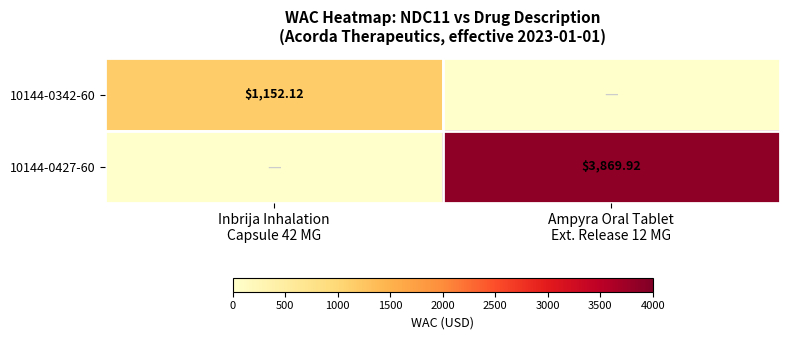

What is the difference between the maximum and minimum values in the 10144-0342-60 series?

1152.1